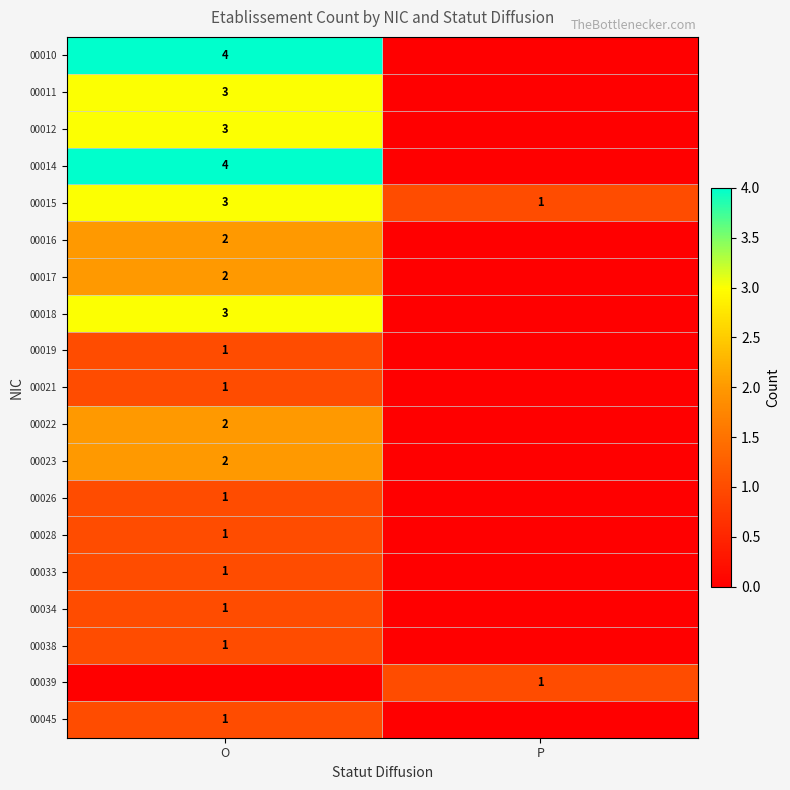

Is it true that 00022 equals 1 at O?

False